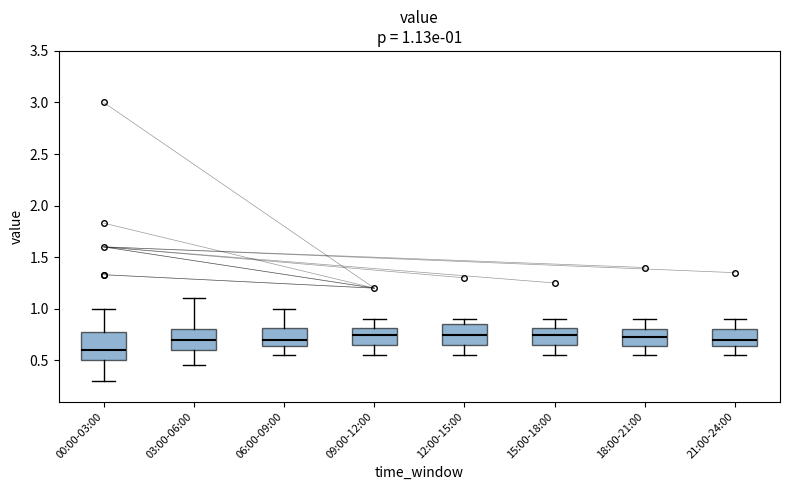

Which box has the lowest median line?

00:00-03:00